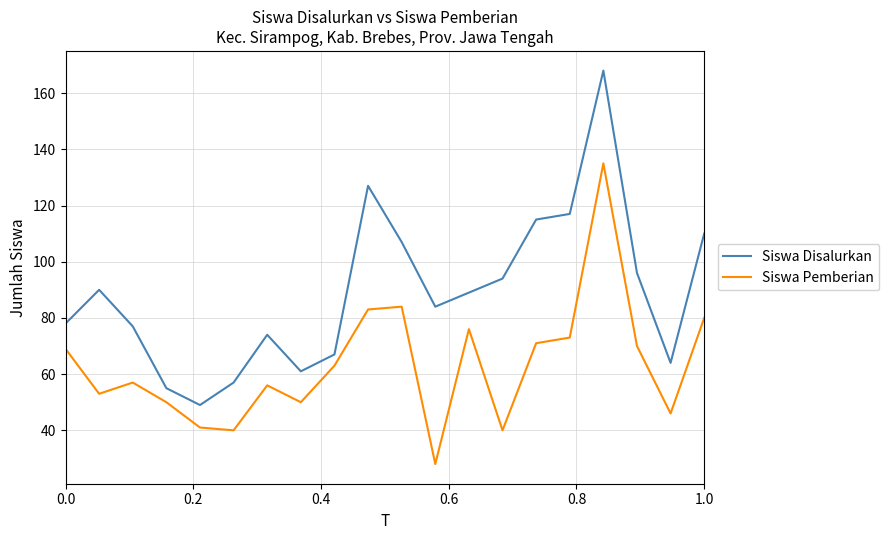

True or false: Siswa Pemberian has more than 2 interior local peaks.

True